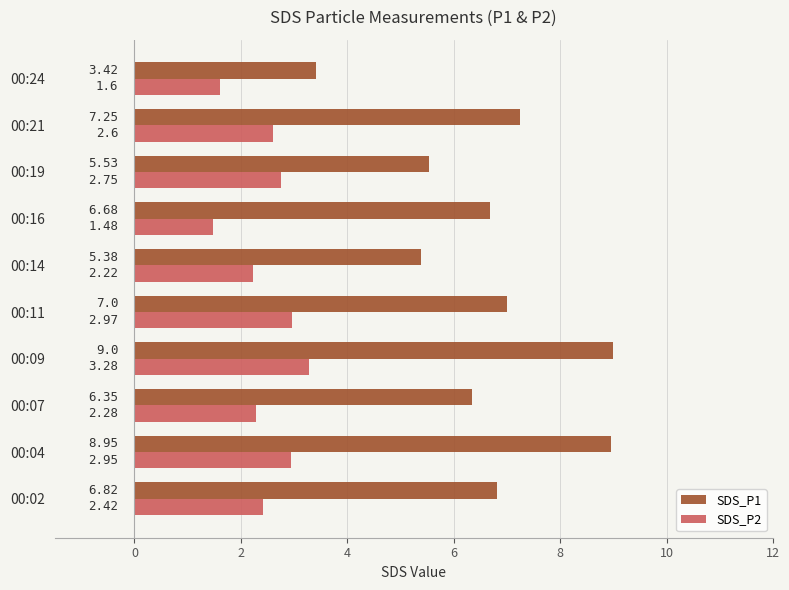

What is the difference between the maximum and minimum values in the SDS_P1 series?

5.6